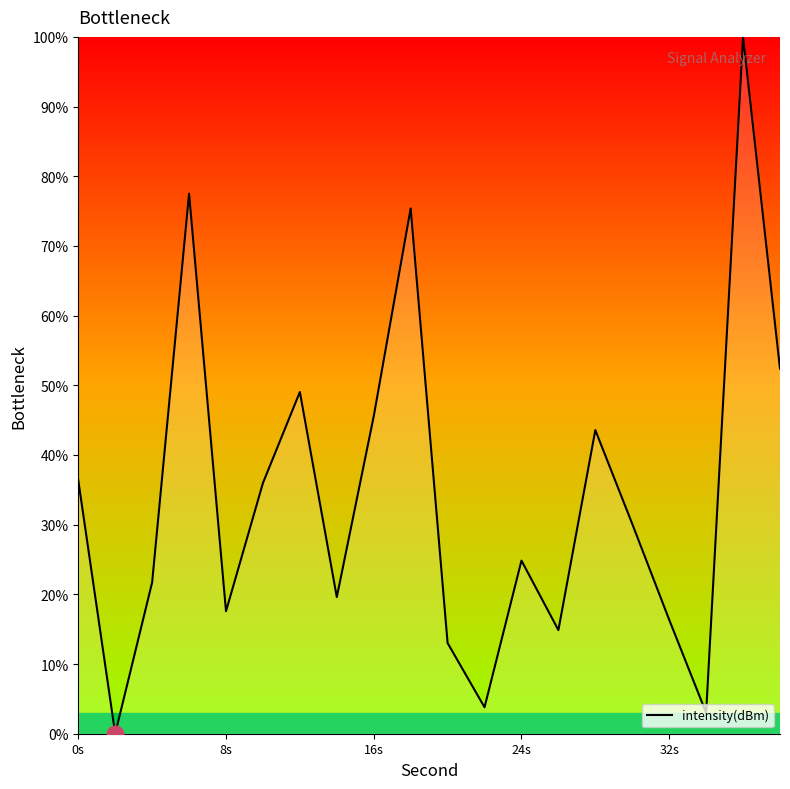

What is the sum of all values?

680.7